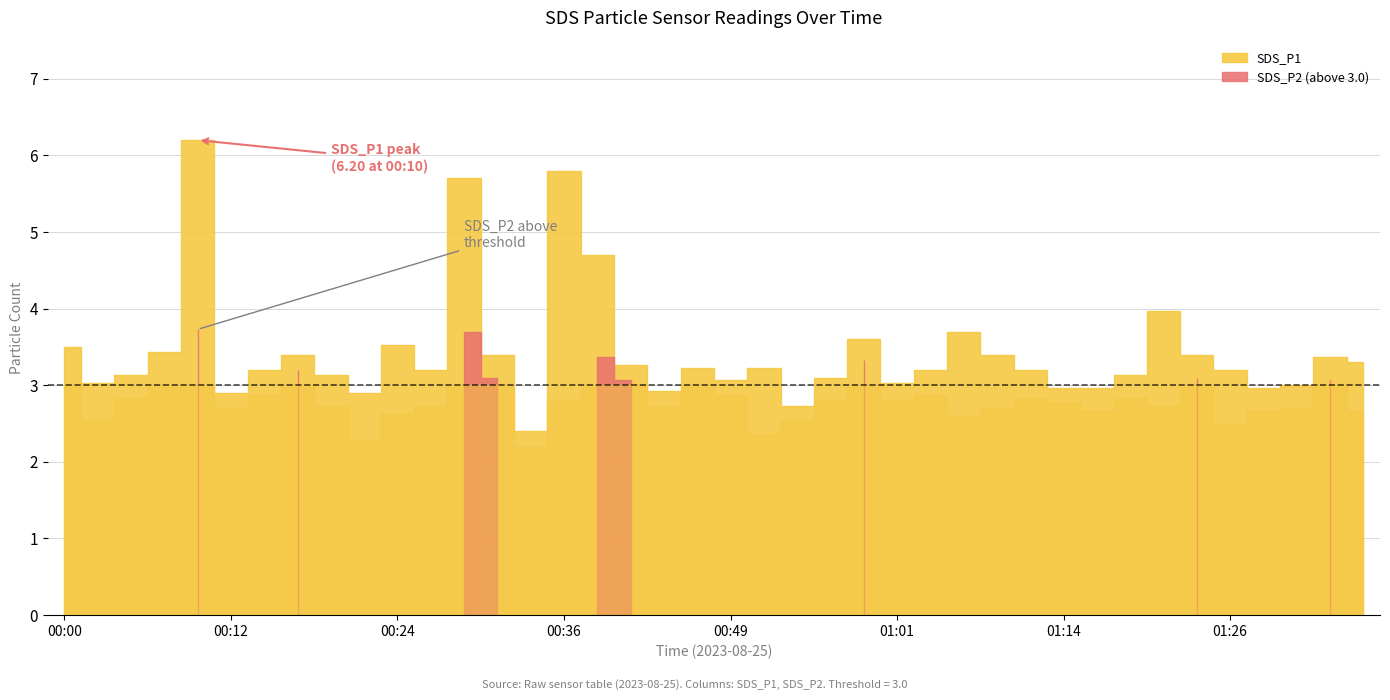

Reading left to right, what are all the values shown in this chart?

SDS_P1: 3.5	3.0	3.1	3.4	6.2	2.9	3.2	3.4	3.1	2.9	3.5	3.2	5.7	3.4	2.4	5.8	4.7	3.3	2.9	3.2	3.1	3.2	2.7	3.1	3.6	3.0	3.2	3.7	3.4	3.2	3.0	3.0	3.1	4.0	3.4	3.2	3.0	3.0	3.4	3.3
SDS_P2: 3.0	2.5	2.8	3.0	3.7	2.7	2.9	3.2	2.7	2.3	2.6	2.7	3.7	3.1	2.2	2.8	3.4	3.1	2.7	3.0	2.9	2.4	2.5	2.8	3.3	2.8	2.9	2.6	2.7	2.8	2.8	2.7	2.8	2.7	3.1	2.5	2.7	2.7	3.1	2.7